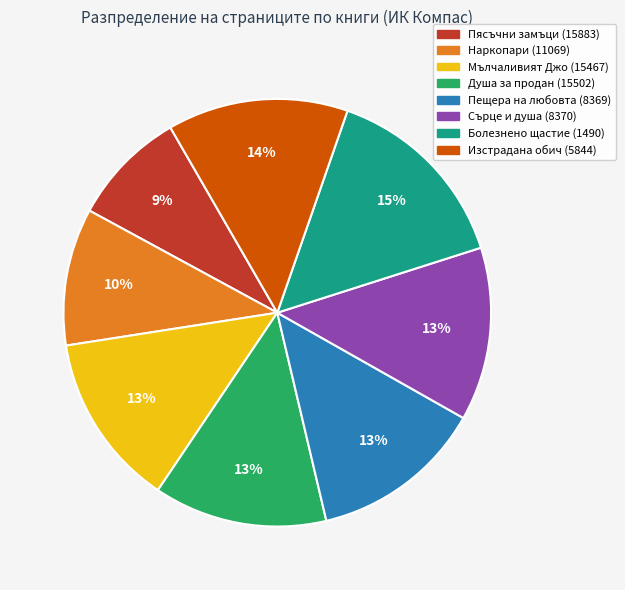

To the nearest percent, what portion does Изстрадана обич (5844) represent?

14%